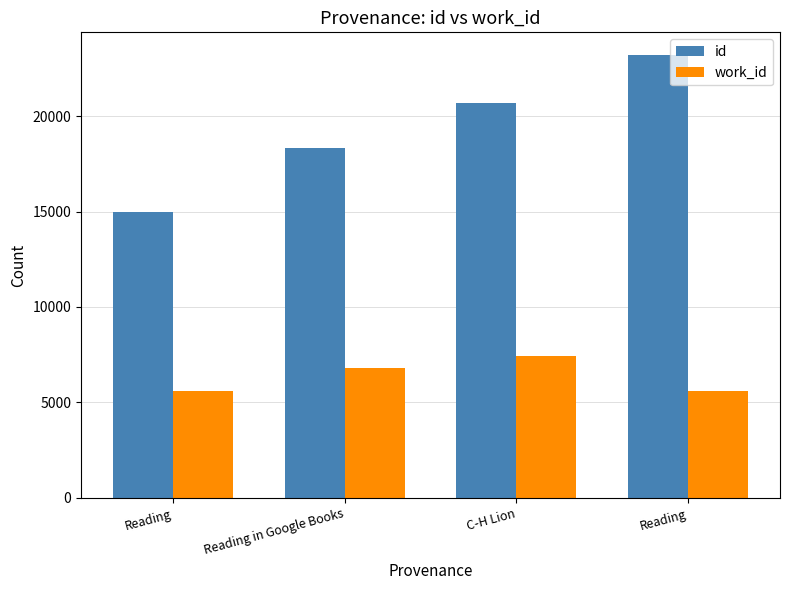

Reading left to right, extract all data points from this chart.

id: Reading=14993	Reading in Google Books=18302	C-H Lion=20698	Reading=23223
work_id: Reading=5612	Reading in Google Books=6825	C-H Lion=7439	Reading=5612